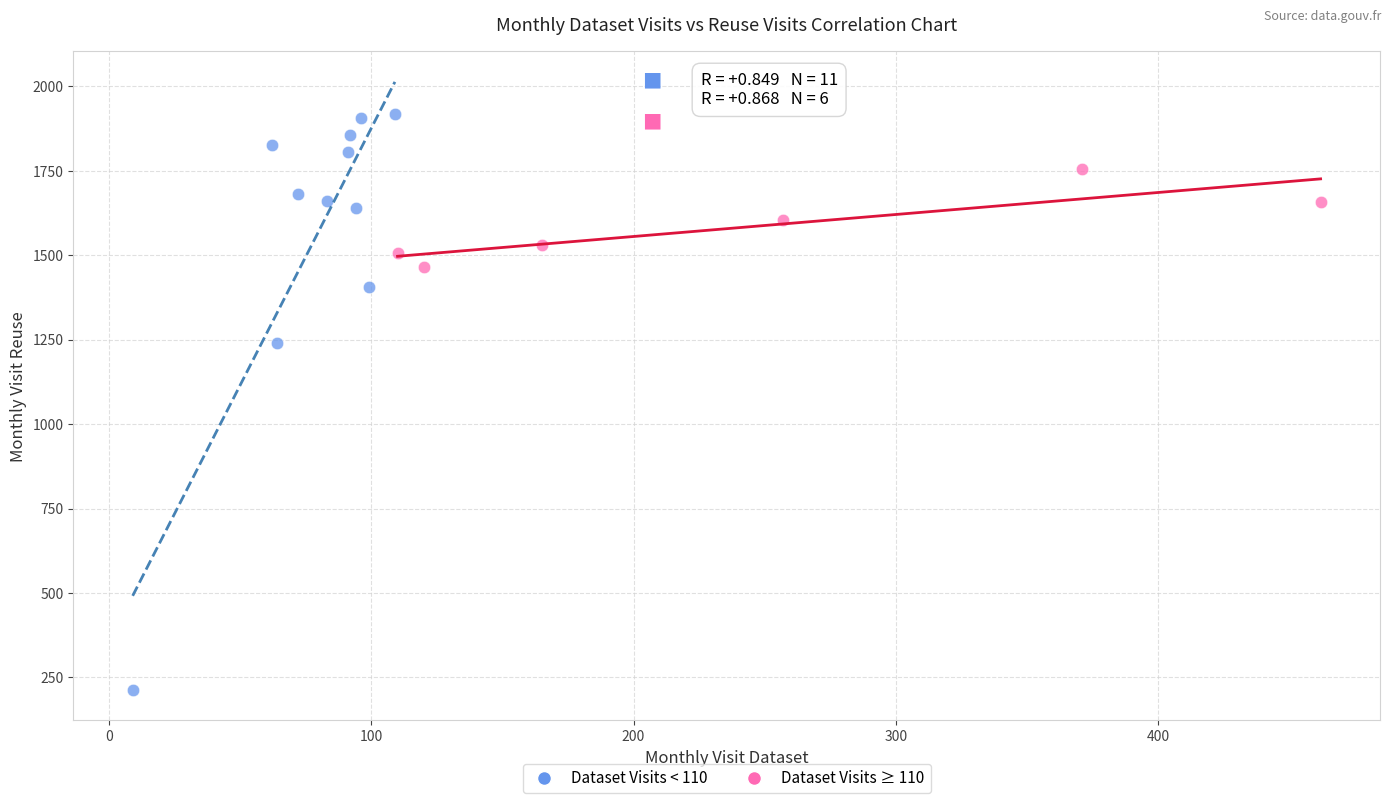

Which series reaches the minimum Y coordinate?

Dataset Visits < 110